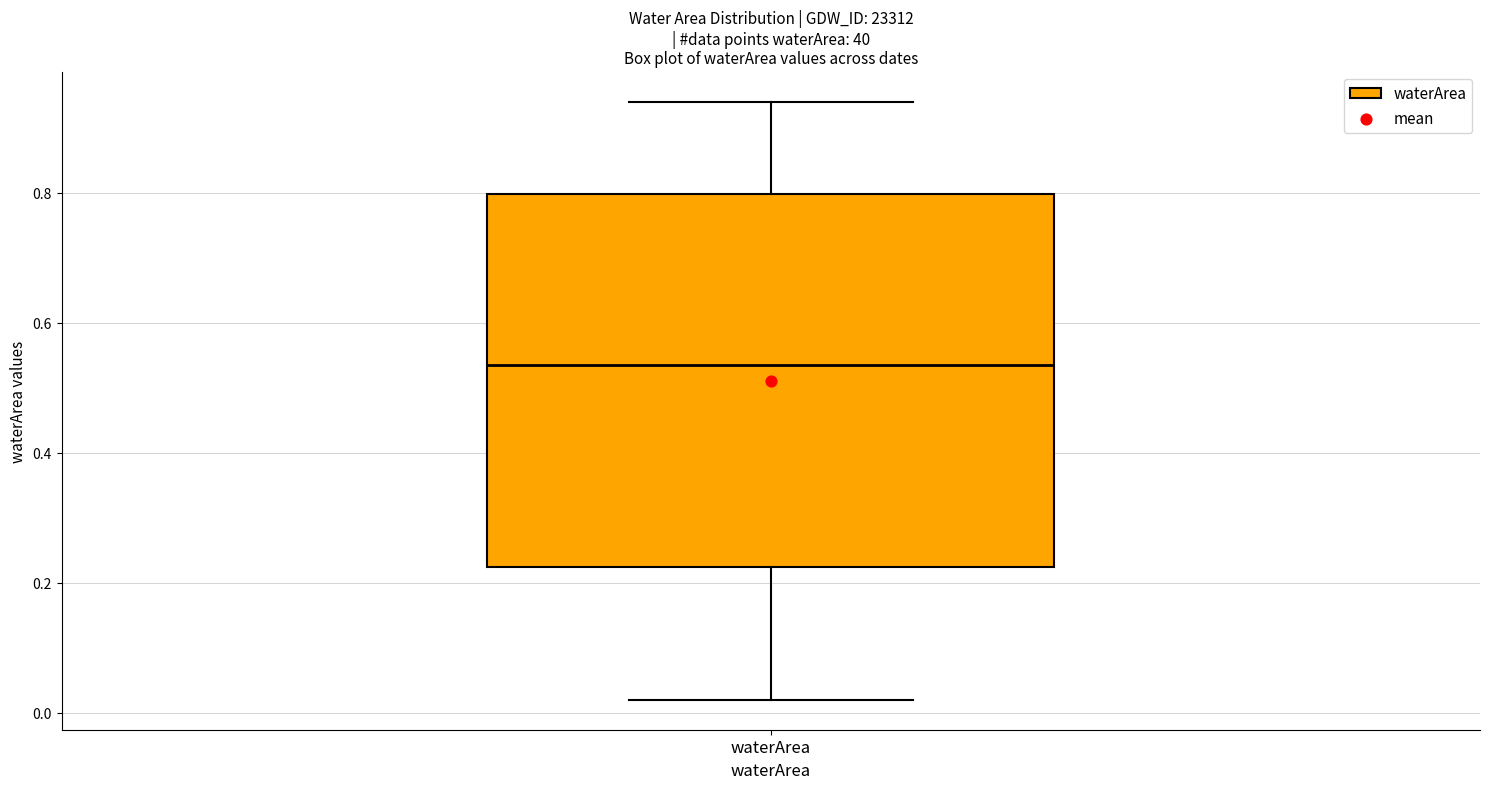

Read this box plot against the y-axis: the position of the median line, the range covered by the box, and the ends of both whiskers. The values are not printed on the chart, so give them approximately, as read against the axis.

median 0.54, box 0.22 to 0.80, whiskers 0.02 to 0.94